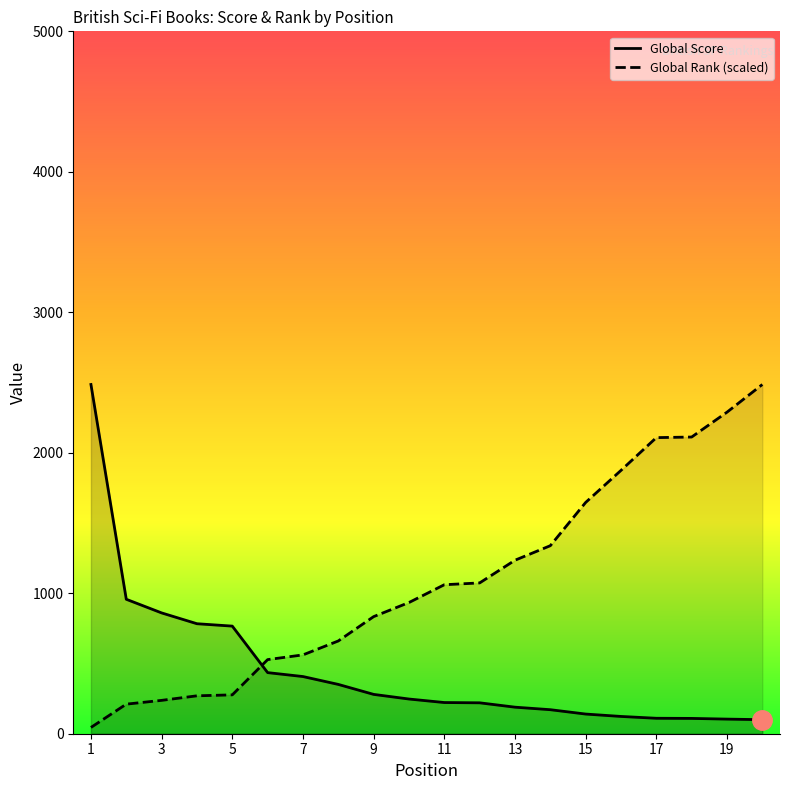

True or false: Global Score and Global Rank intersect in this chart.

True